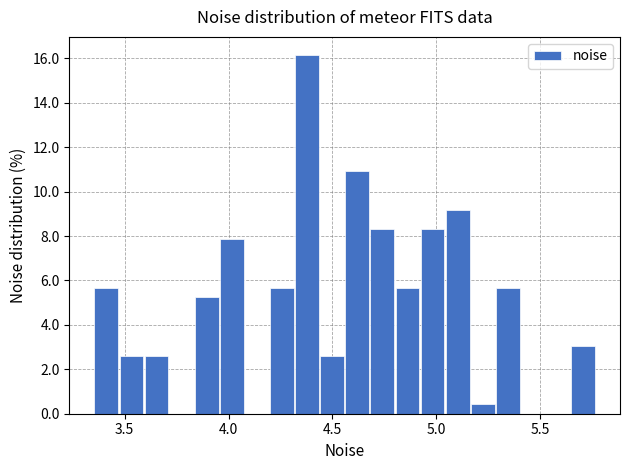

Around what value on the x-axis is the tallest bar? Give the approximate position of its centre, as read against the axis.

4.40